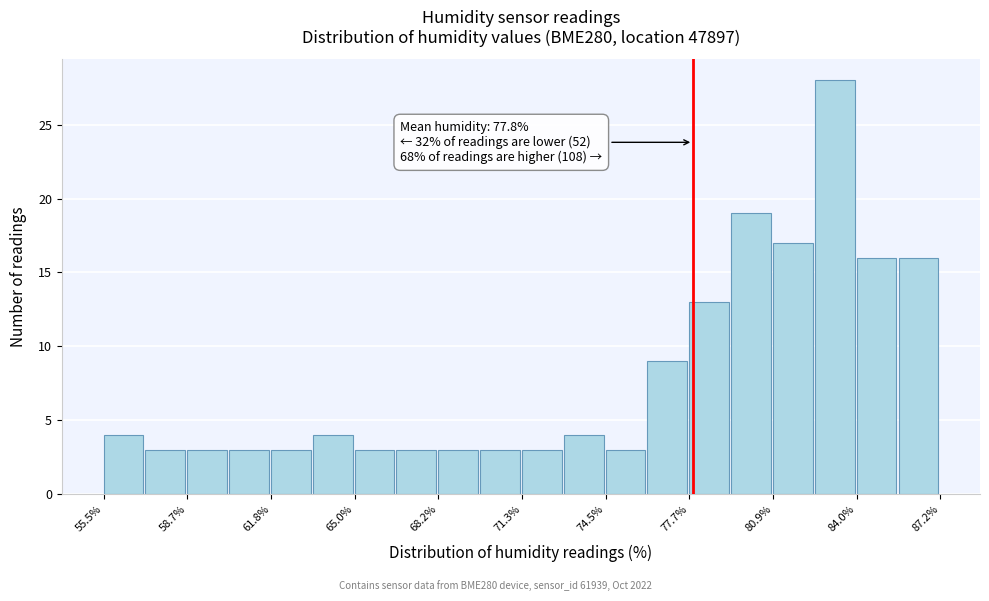

Read against the x-axis, roughly where is the centre of the tallest bar?

83.0